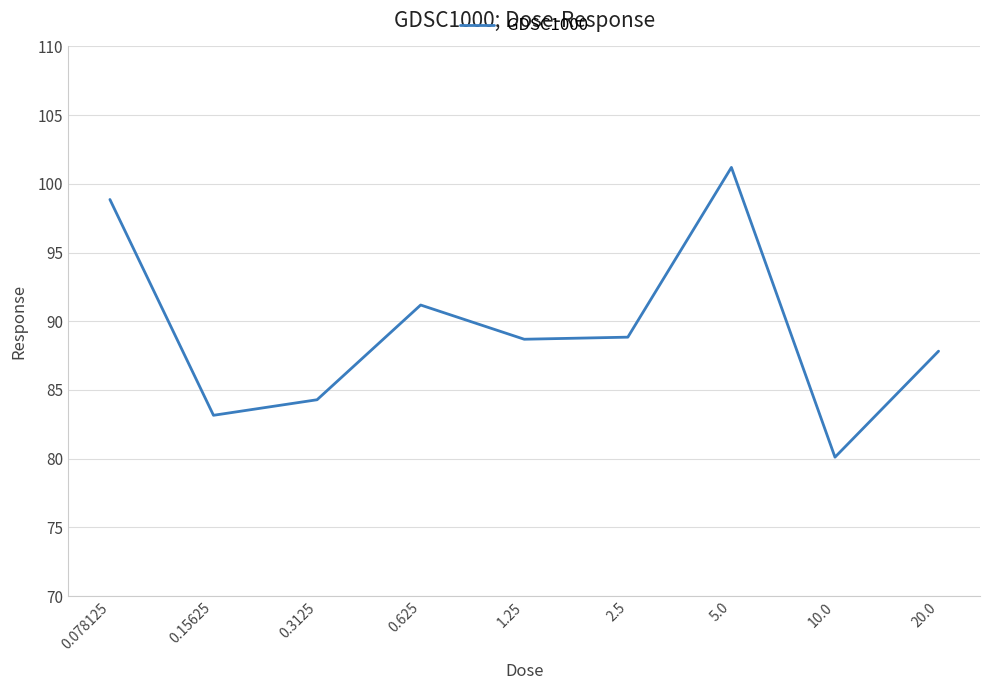

What is the maximum value shown in the chart?

101.2